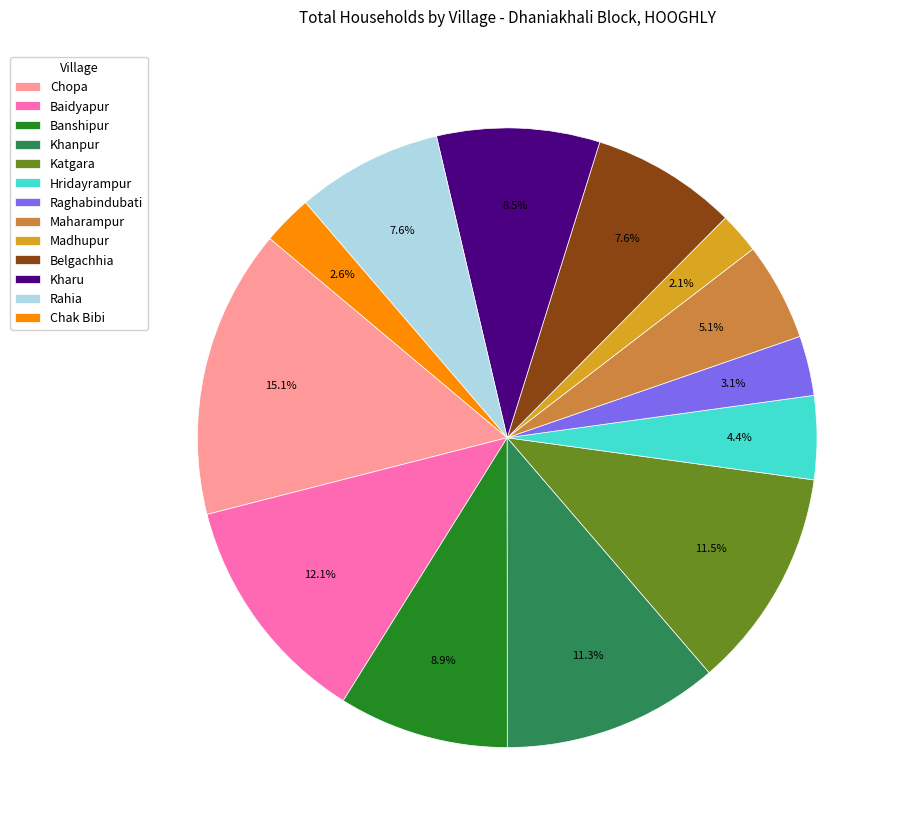

The Katgara slice represents 26% of the pie. True or false?

False